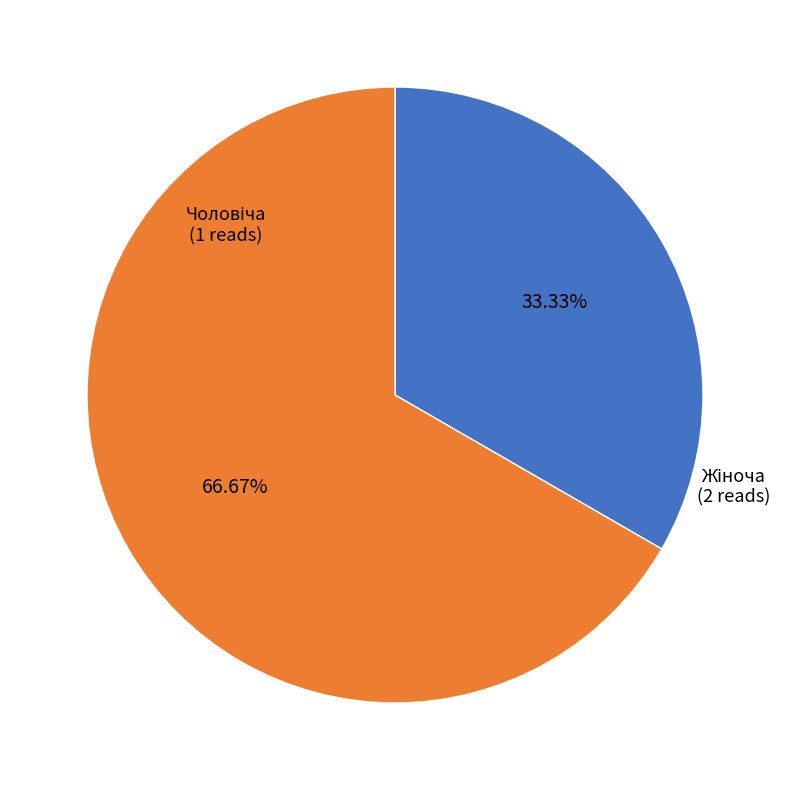

Does any single category account for the majority?

Yes